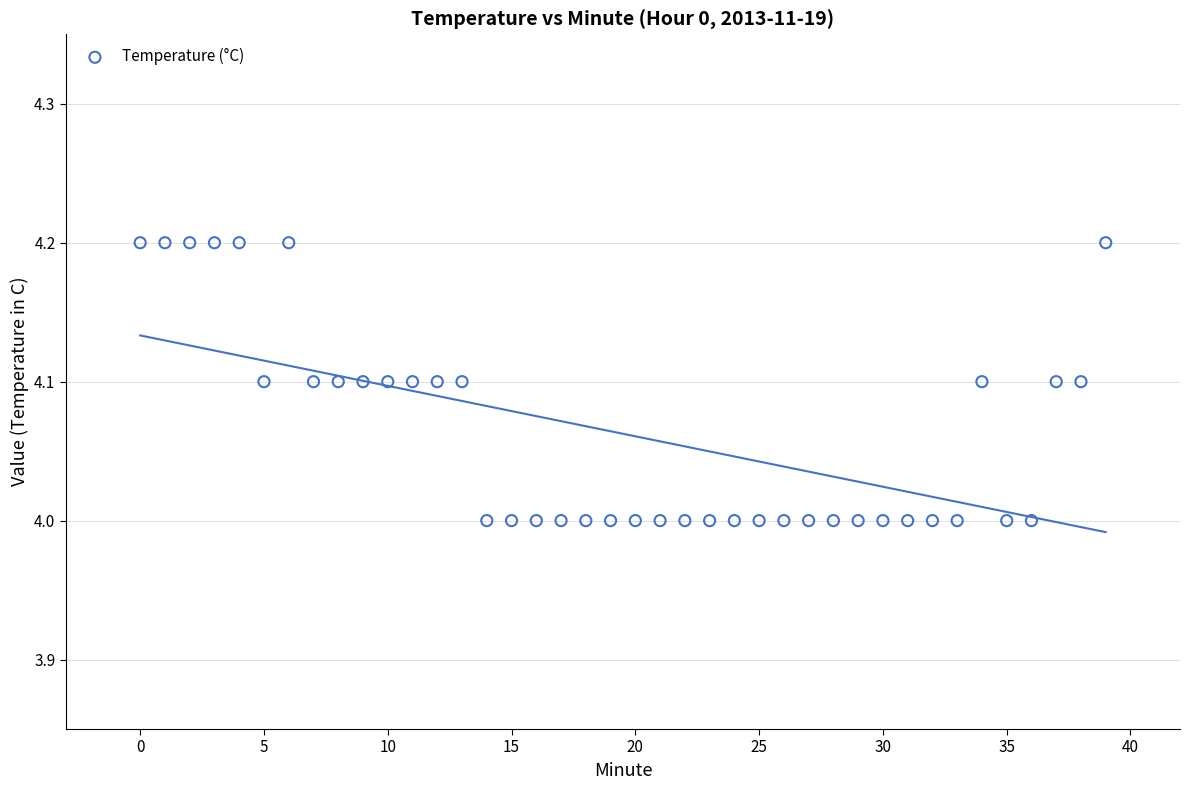

How many data points are displayed?

40